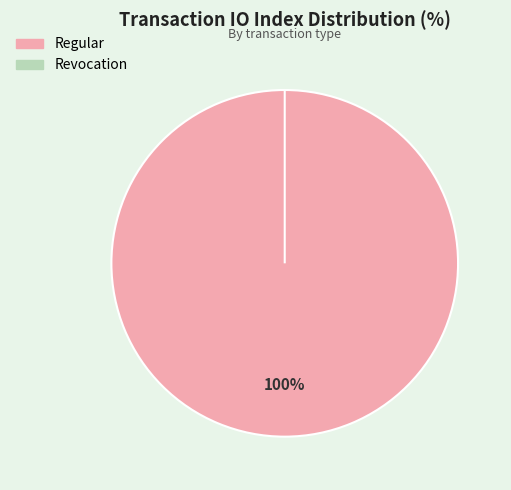

Which category has the biggest portion of the pie?

Regular